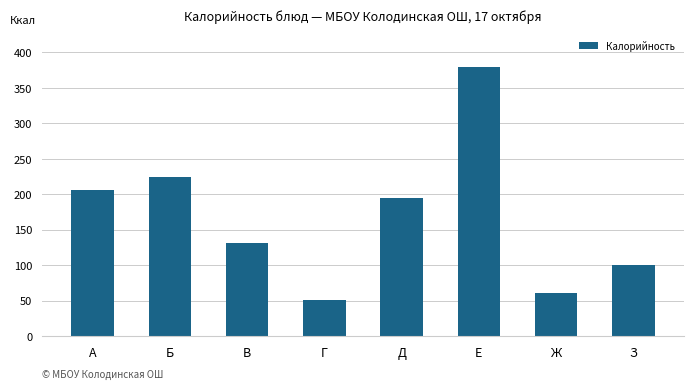

How many bars are there in total?

8